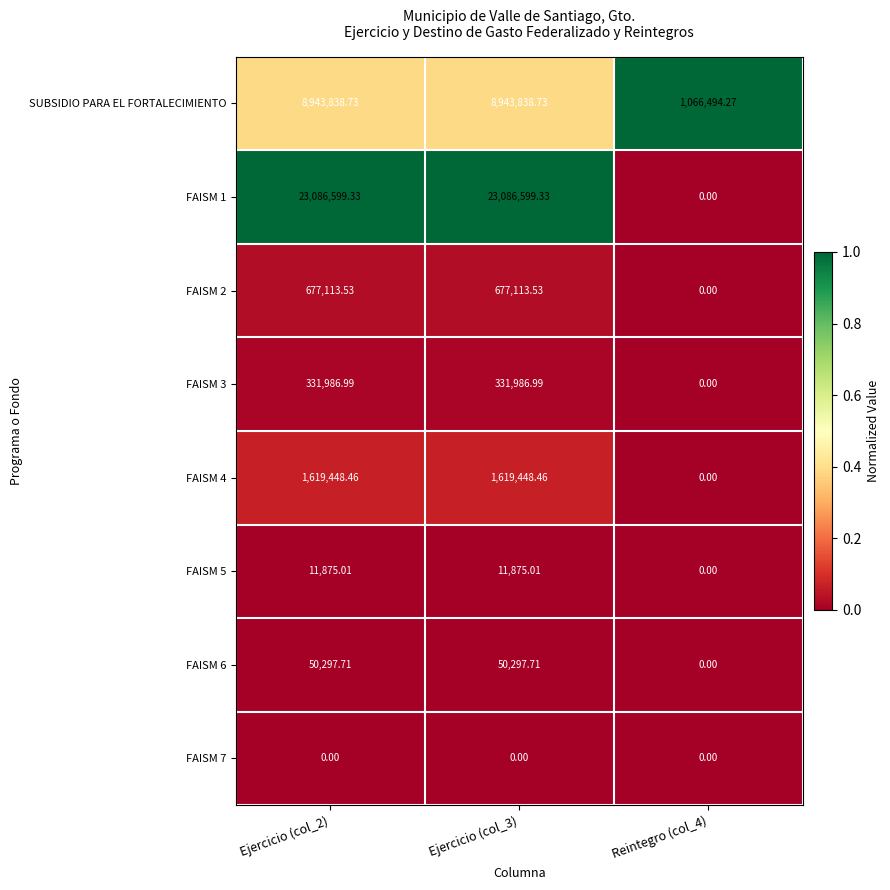

Is the value of FAISM 4 at Ejercicio (col_2) greater than the value of FAISM 5 at Reintegro (col_4)?

Yes